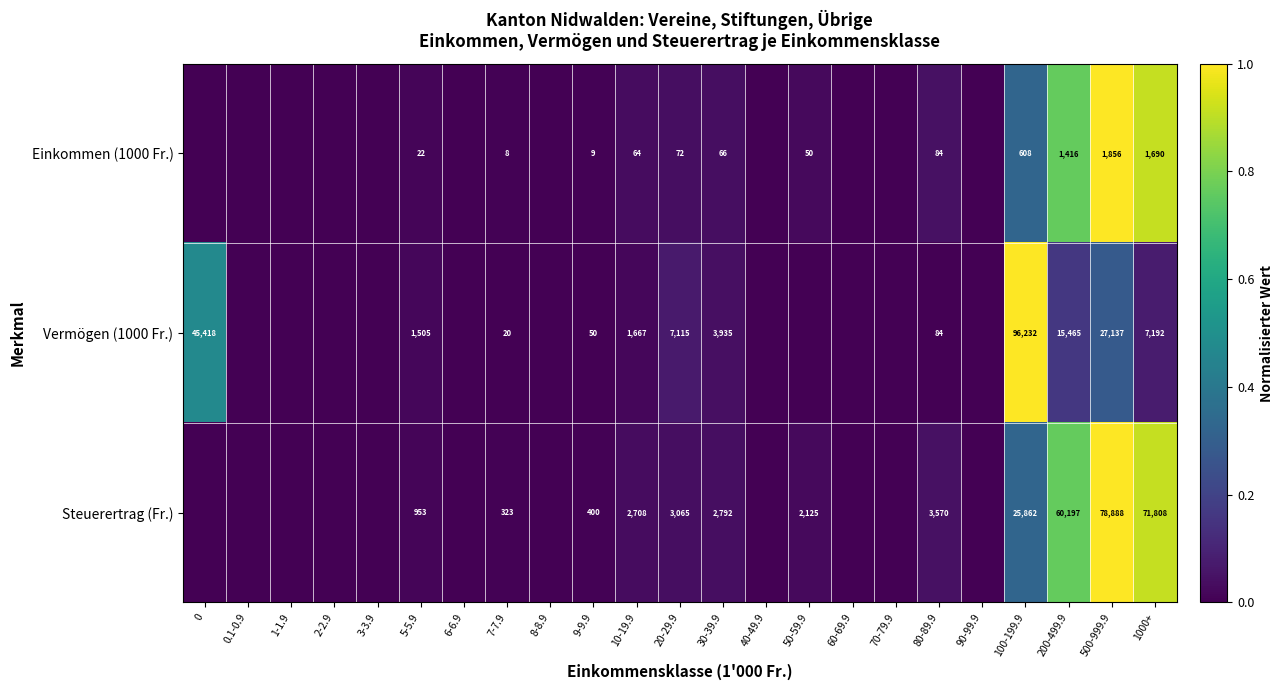

Is the value of Steuerertrag (Fr.) at 200-499.9 greater than the value of Vermögen (1000 Fr.) at 100-199.9?

No